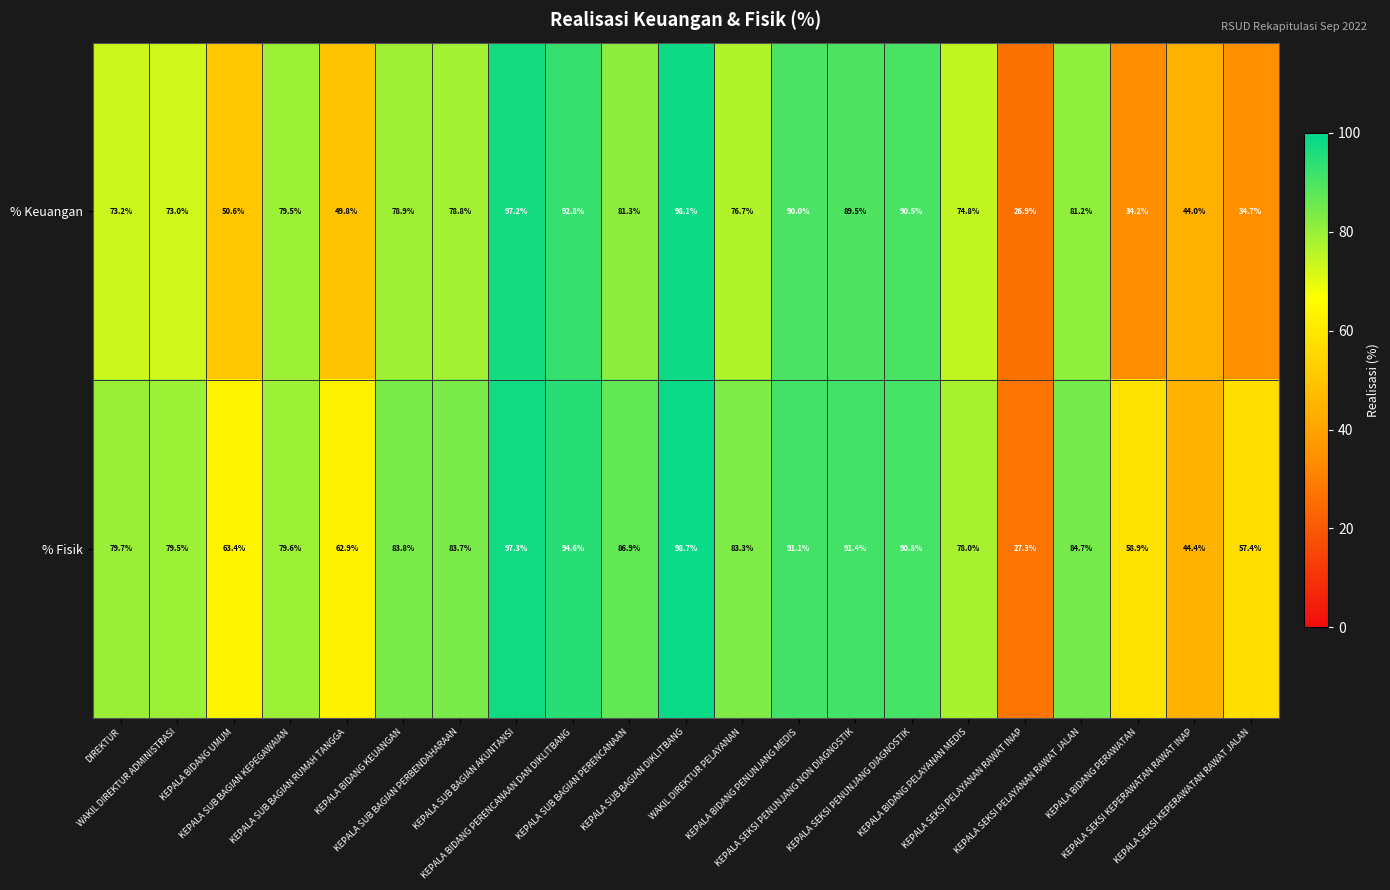

Which series has the largest total across all categories?

% Fisik